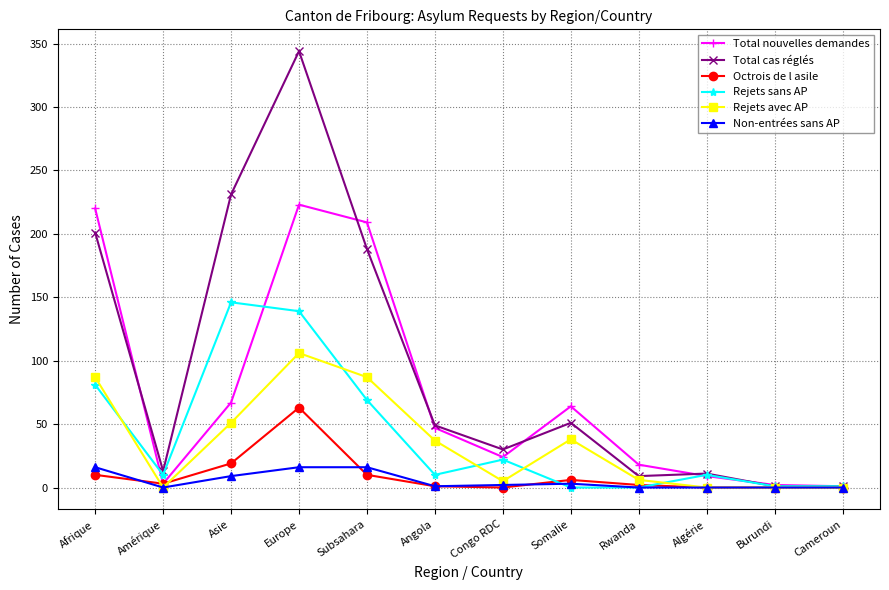

True or false: Octrois de l asile has more than 0 points higher than both neighbors.

True